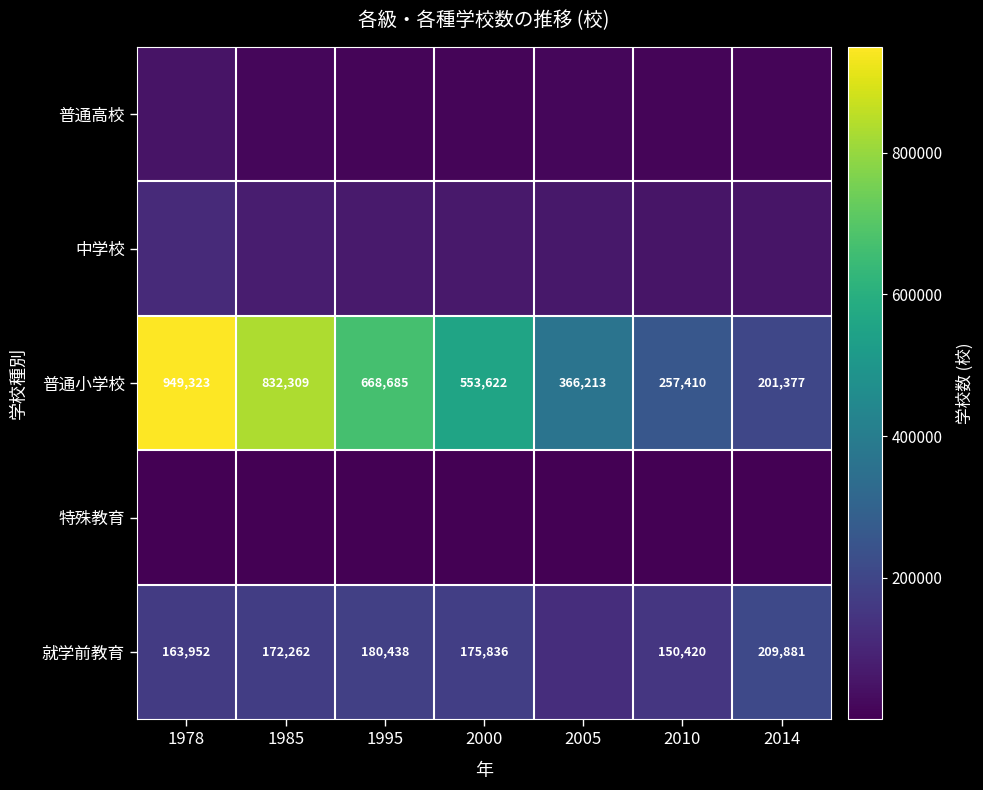

What is the difference between the 就学前教育 values at 1978 and 1995?

16486